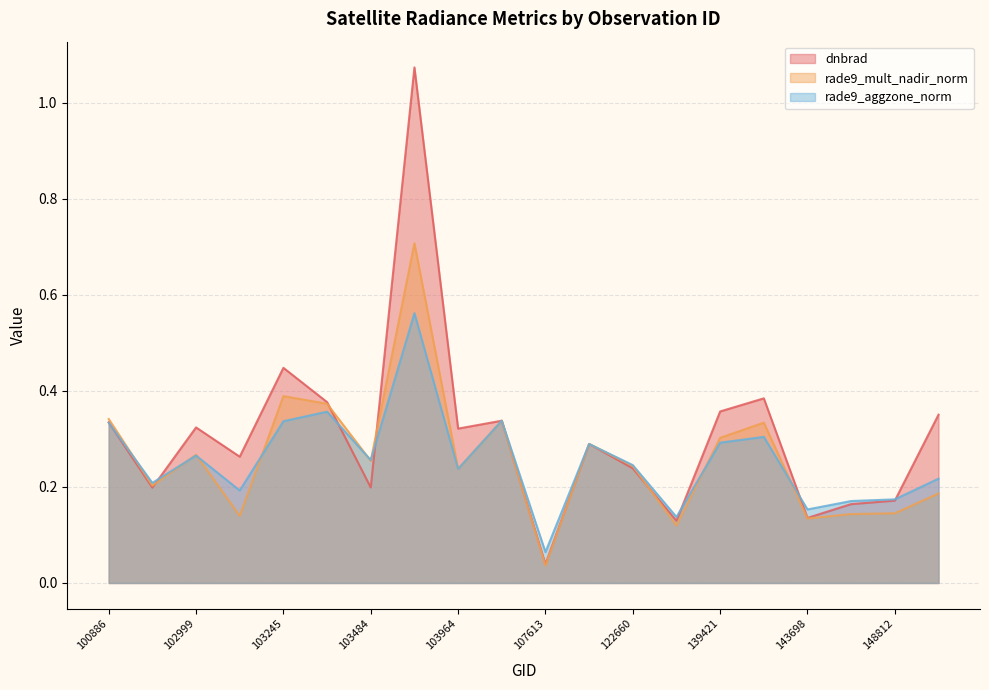

What is the approximate value of dnbrad at 102999?

0.3